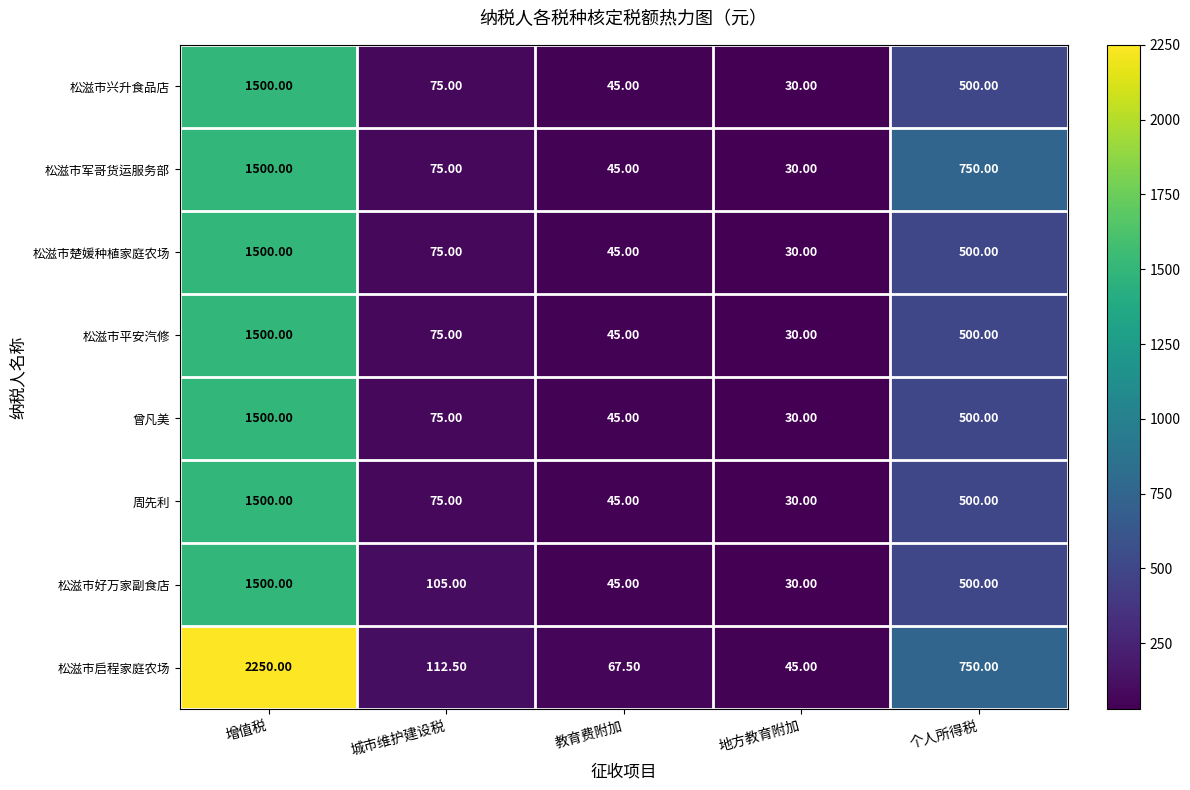

At which category is the sum across all series the highest?

增值税